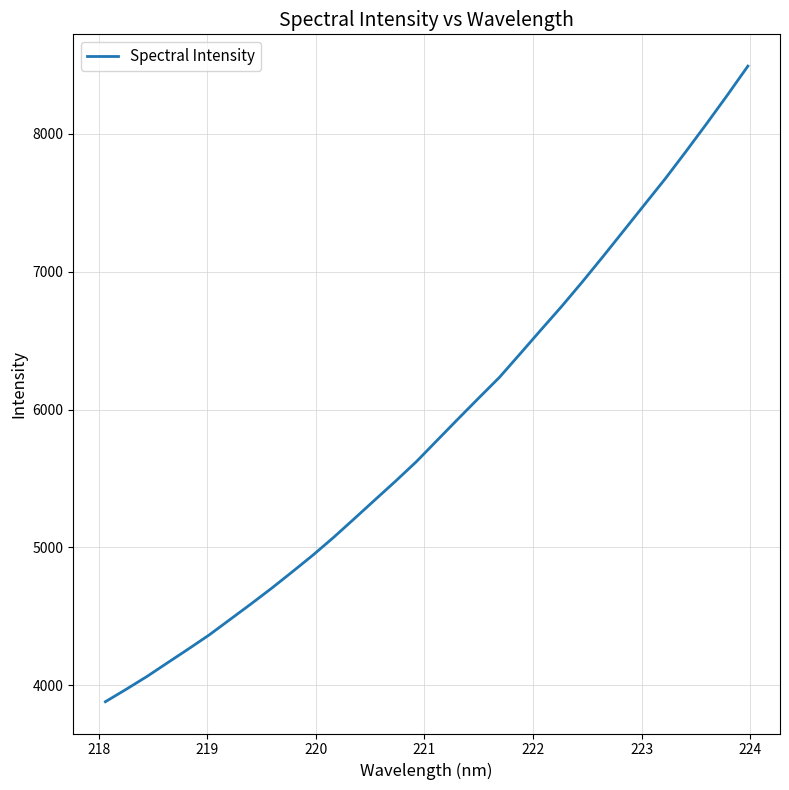

Reading right to left, extract all data points from this chart.

8488.5	8276.3	8069.8	7868.3	7670.7	7483.4	7295.4	7108.0	6924.1	6746.1	6575.7	6403.5	6232.6	6082.7	5930.7	5777.1	5622.9	5482.0	5345.8	5208.7	5073.1	4944.1	4822.5	4703.2	4588.9	4477.4	4366.1	4264.5	4165.1	4065.0	3972.3	3882.4